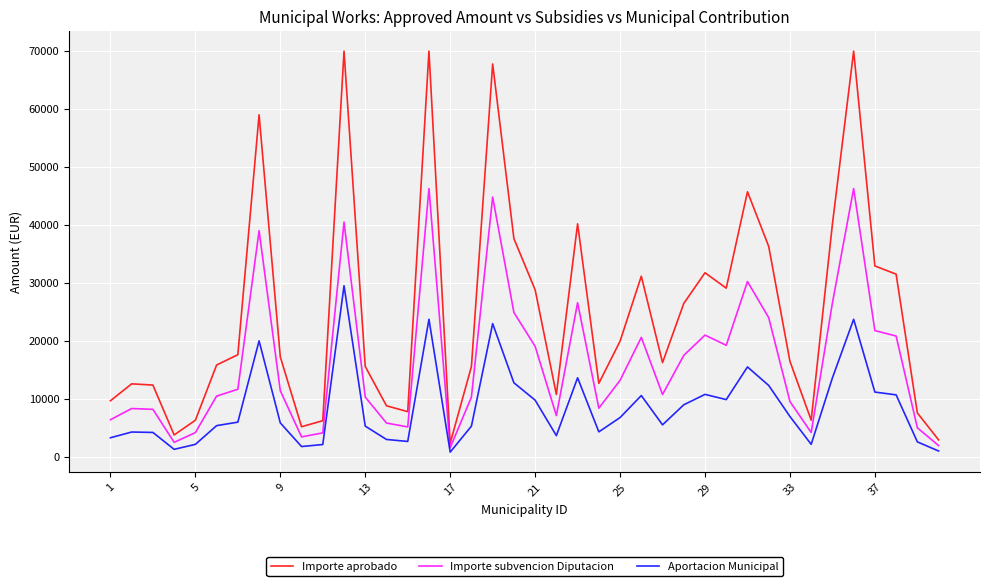

True or false: Importe aprobado and Importe subvencion Diputacion cross at least once.

False